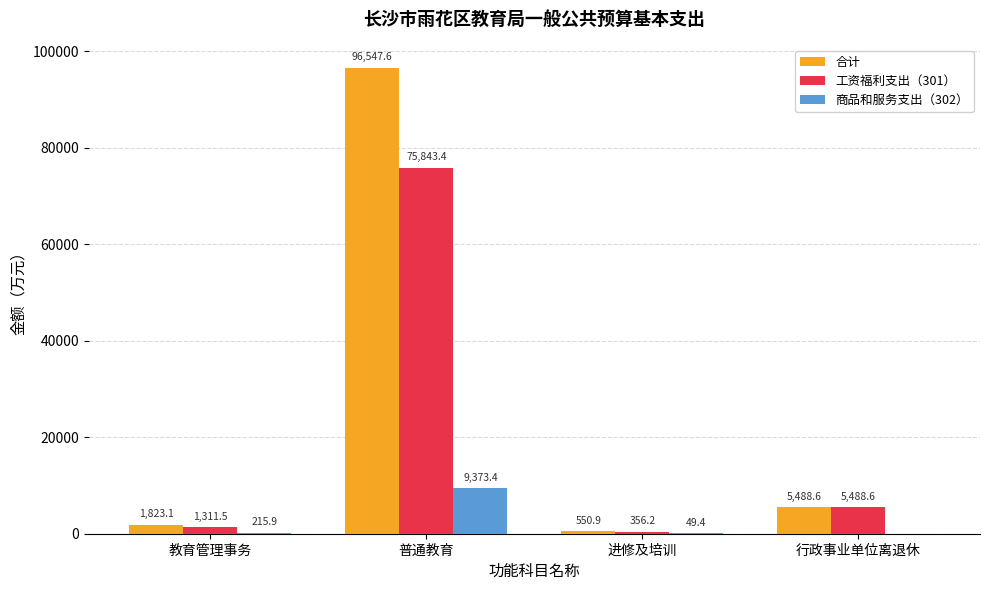

What is the sum of the 商品和服务支出（302） values at 进修及培训 and 普通教育?

9422.8